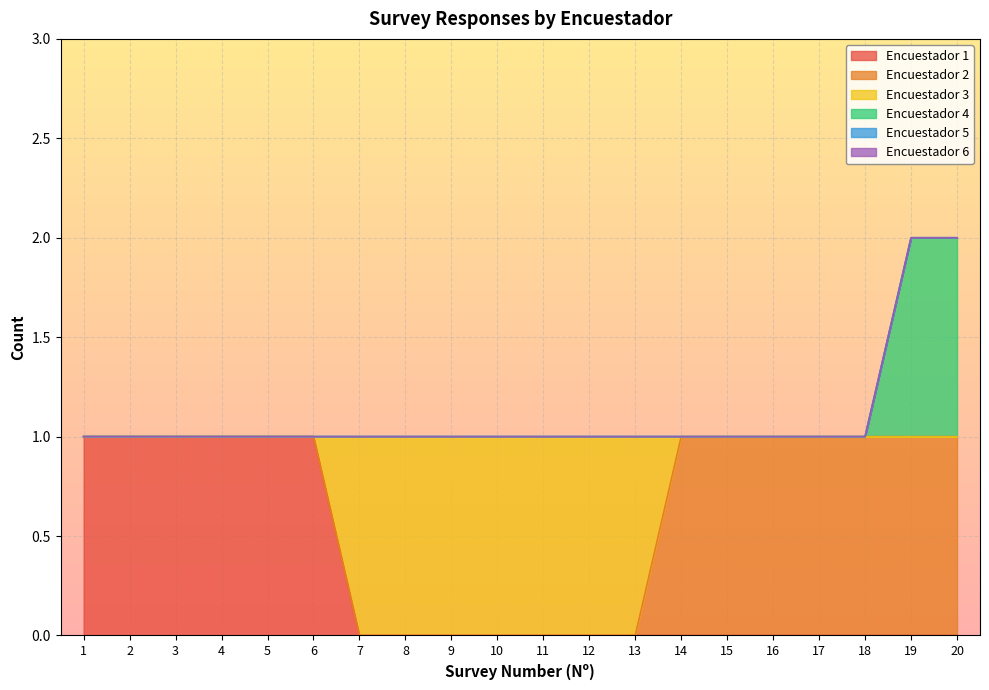

Rank the categories by Encuestador 4 value from lowest to highest.

1, 2, 3, 4, 5, 6, 7, 8, 9, 10, 11, 12, 13, 14, 15, 16, 17, 18, 19, 20